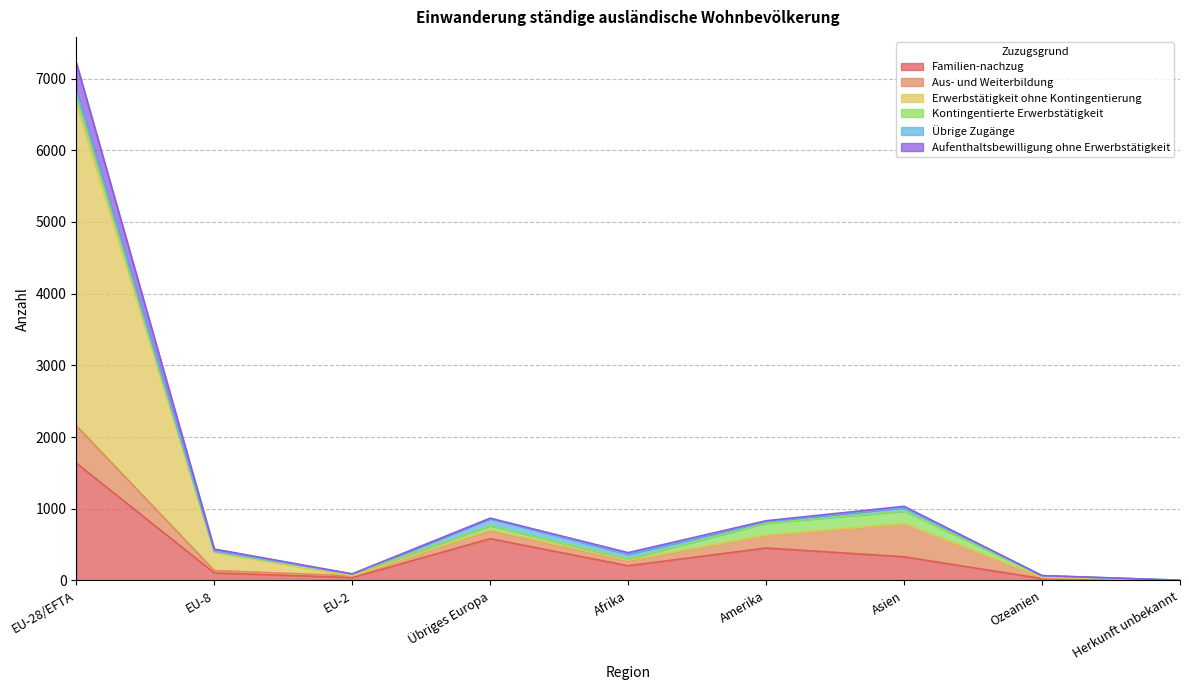

True or false: Familien-nachzug and Aufenthaltsbewilligung ohne Erwerbstätigkeit cross at least once.

False